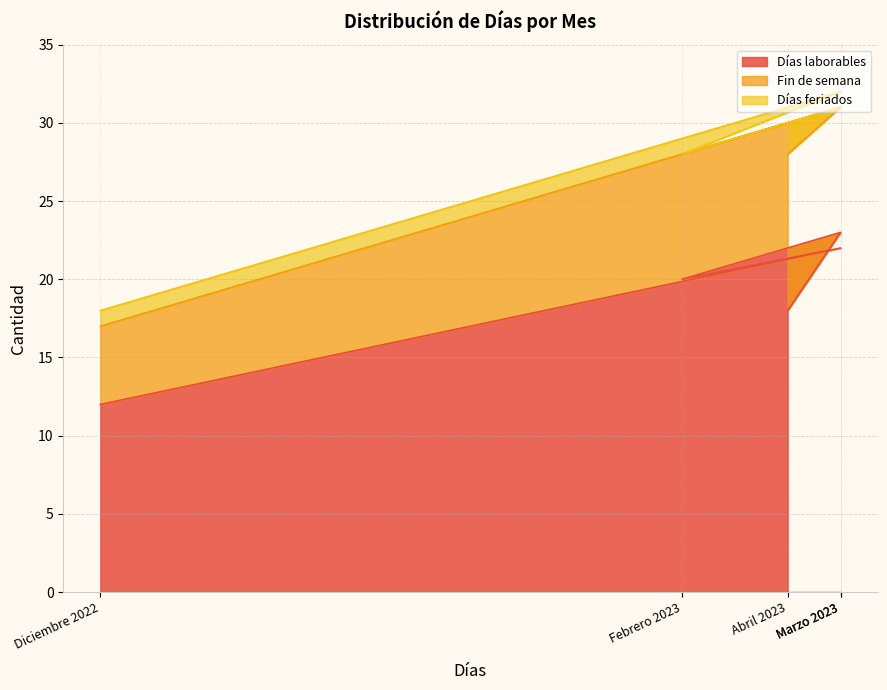

At how many categories does at least one series exceed 9?

5